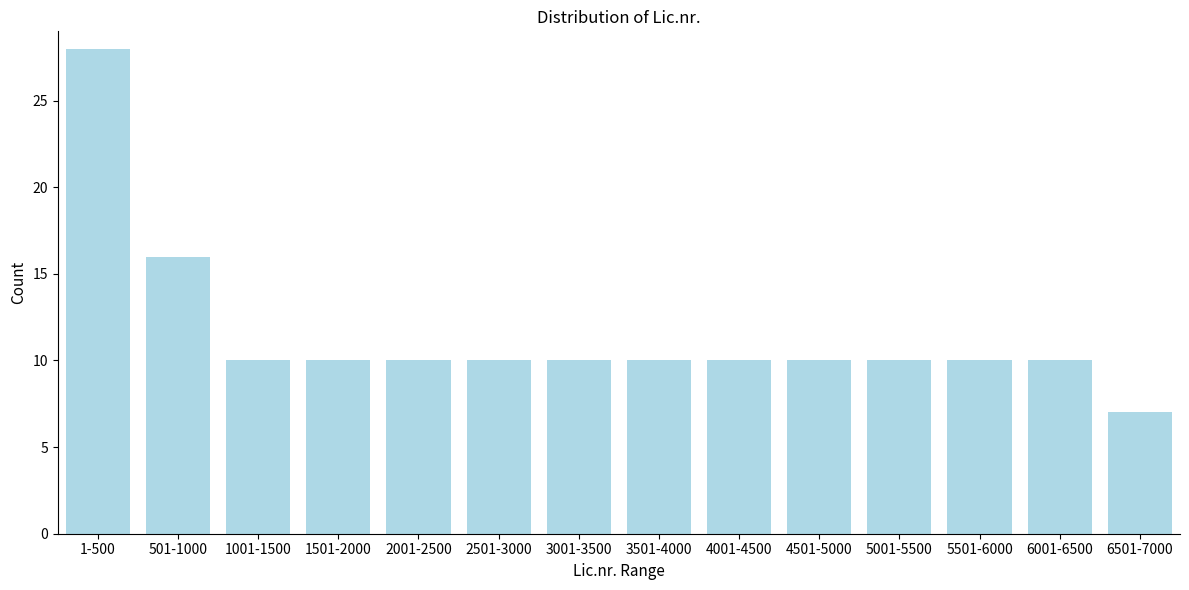

Reading left to right, transcribe all the data shown in this chart.

1-500=28	501-1000=16	1001-1500=10	1501-2000=10	2001-2500=10	2501-3000=10	3001-3500=10	3501-4000=10	4001-4500=10	4501-5000=10	5001-5500=10	5501-6000=10	6001-6500=10	6501-7000=7